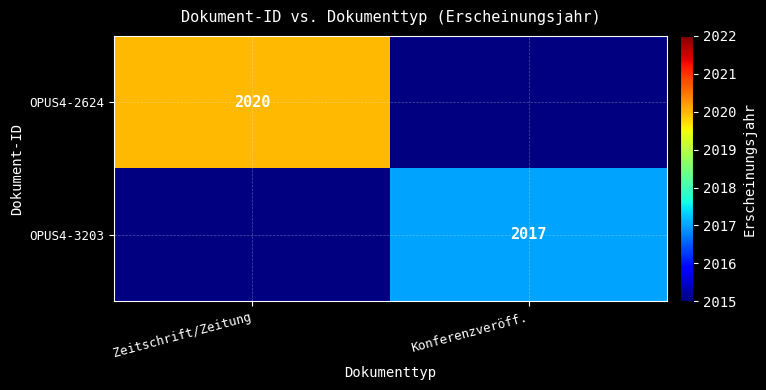

The value of OPUS4-2624 at Zeitschrift/Zeitung is 945. True or false?

False